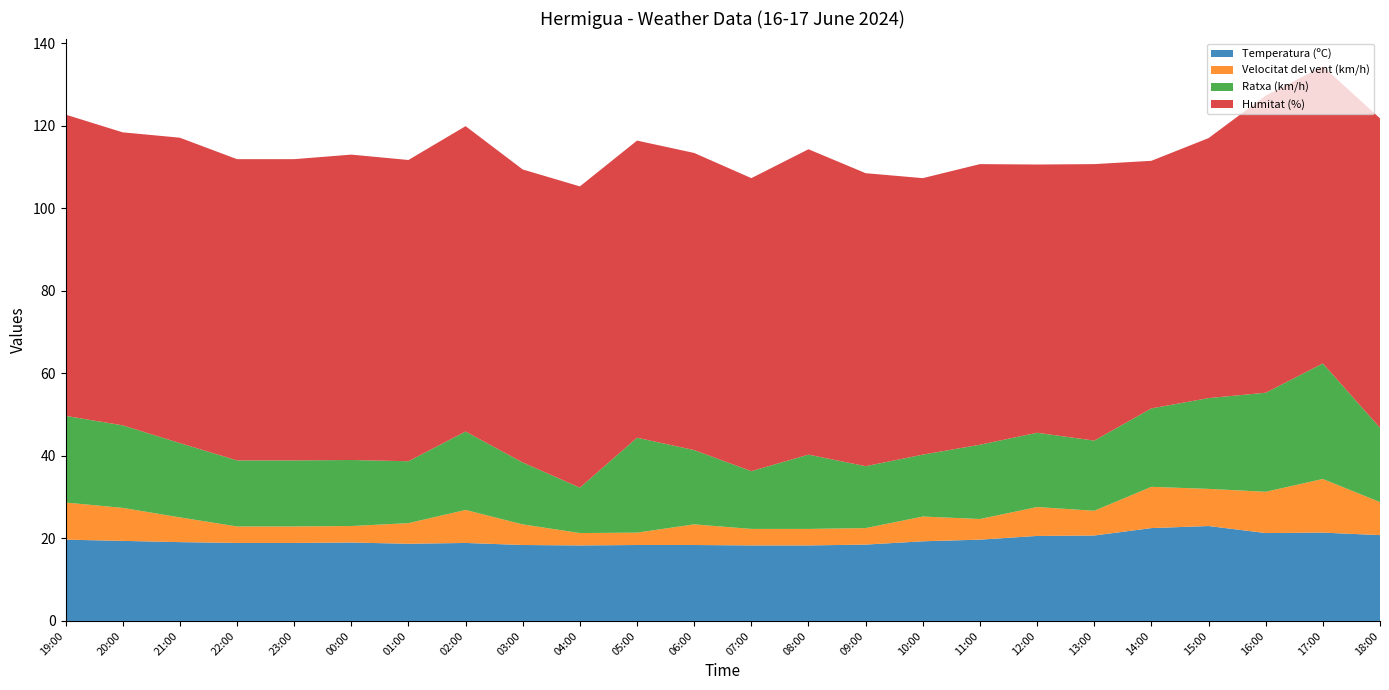

Reading left to right, list all the values displayed in this chart.

Temperatura (ºC): 19:00=19.7	20:00=19.4	21:00=19.1	22:00=18.9	23:00=18.9	00:00=19.0	01:00=18.7	02:00=18.9	03:00=18.4	04:00=18.3	05:00=18.4	06:00=18.4	07:00=18.3	08:00=18.3	09:00=18.5	10:00=19.3	11:00=19.7	12:00=20.6	13:00=20.7	14:00=22.5	15:00=23.0	16:00=21.3	17:00=21.4	18:00=20.8
Velocitat del vent (km/h): 19:00=9.0	20:00=8.0	21:00=6.0	22:00=4.0	23:00=4.0	00:00=4.0	01:00=5.0	02:00=8.0	03:00=5.0	04:00=3.0	05:00=3.0	06:00=5.0	07:00=4.0	08:00=4.0	09:00=4.0	10:00=6.0	11:00=5.0	12:00=7.0	13:00=6.0	14:00=10.0	15:00=9.0	16:00=10.0	17:00=13.0	18:00=8.0
Ratxa (km/h): 19:00=21.0	20:00=20.0	21:00=18.0	22:00=16.0	23:00=16.0	00:00=16.0	01:00=15.0	02:00=19.0	03:00=15.0	04:00=11.0	05:00=23.0	06:00=18.0	07:00=14.0	08:00=18.0	09:00=15.0	10:00=15.0	11:00=18.0	12:00=18.0	13:00=17.0	14:00=19.0	15:00=22.0	16:00=24.0	17:00=28.0	18:00=18.0
Humitat (%): 19:00=73.0	20:00=71.0	21:00=74.0	22:00=73.0	23:00=73.0	00:00=74.0	01:00=73.0	02:00=74.0	03:00=71.0	04:00=73.0	05:00=72.0	06:00=72.0	07:00=71.0	08:00=74.0	09:00=71.0	10:00=67.0	11:00=68.0	12:00=65.0	13:00=67.0	14:00=60.0	15:00=63.0	16:00=72.0	17:00=72.0	18:00=75.0